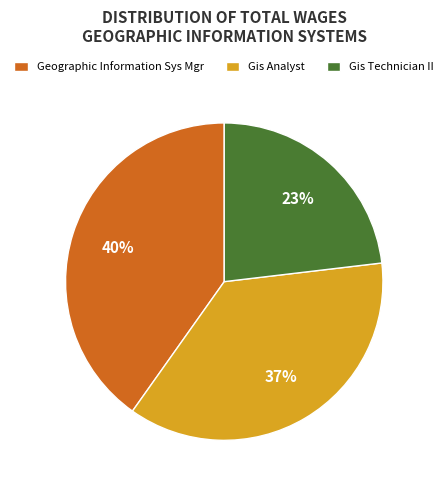

Does Geographic Information Sys Mgr account for over 50% of the chart?

No